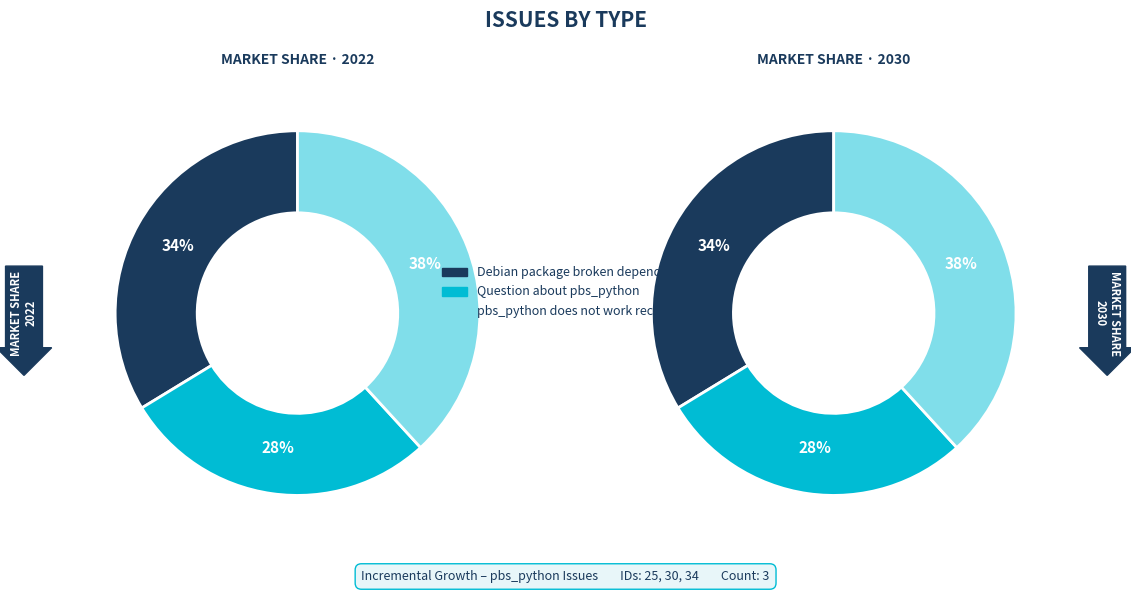

Which slice is the largest?

pbs_python does not work with most recent